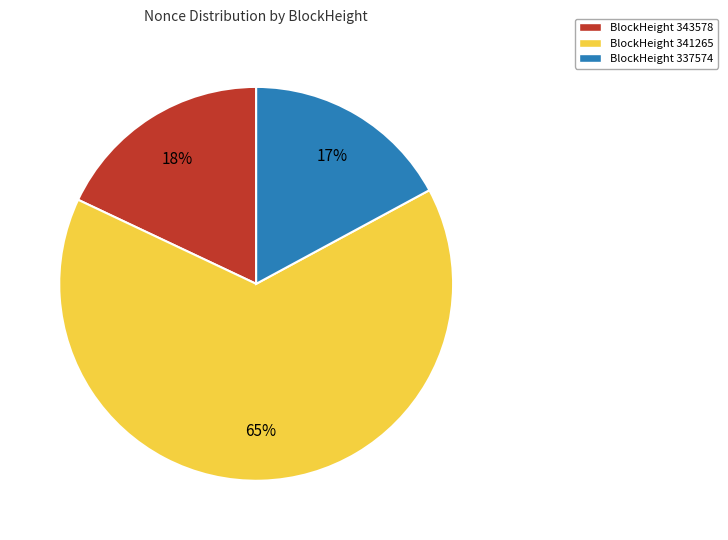

Do BlockHeight 343578 and BlockHeight 341265 together represent more than half of the pie?

Yes